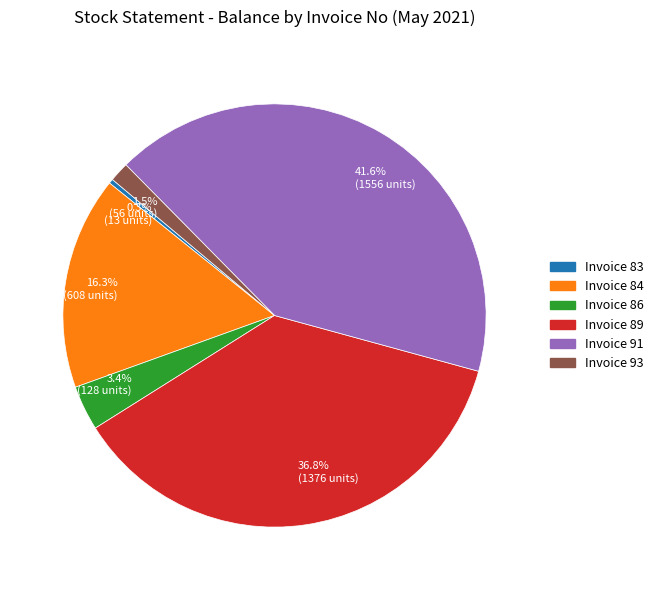

Count the number of slices in the pie.

6